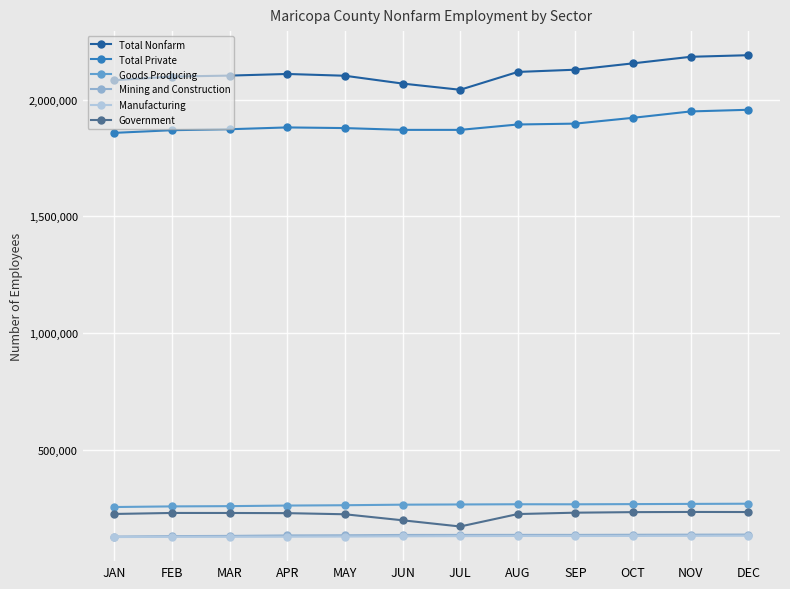

True or false: Total Nonfarm and Mining and Construction cross at least once.

False